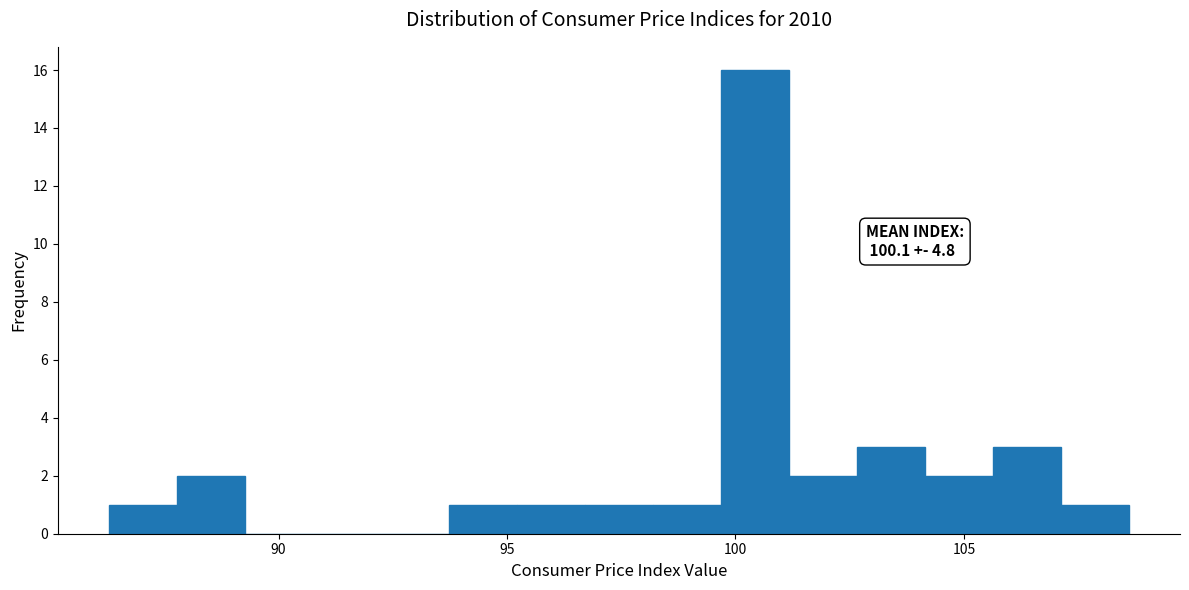

Around what value on the x-axis is the tallest bar? Give the approximate position of its centre, as read against the axis.

100.5